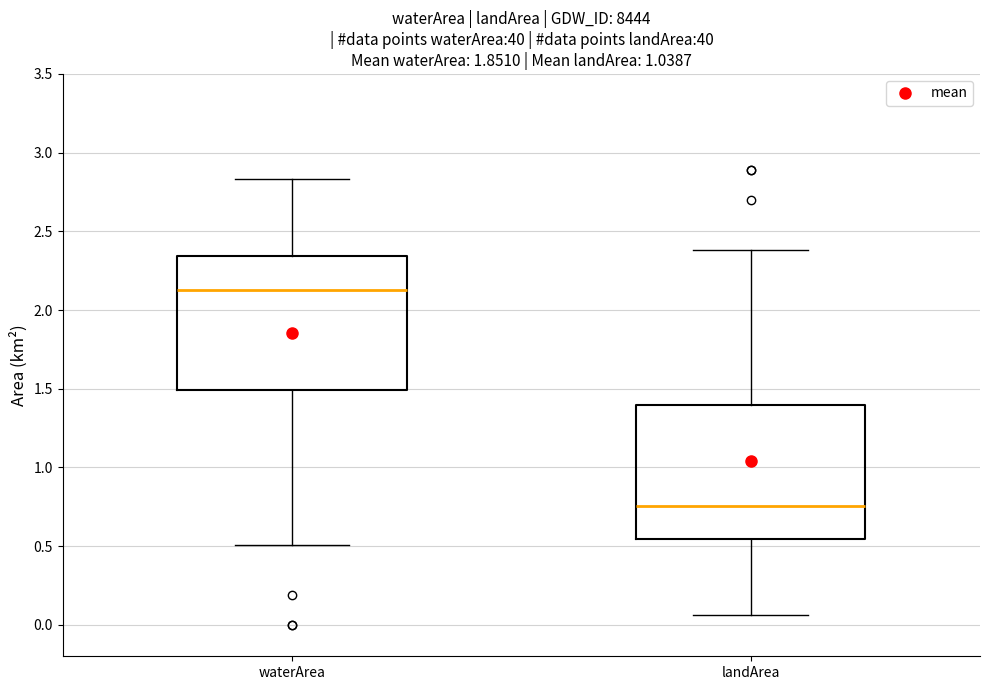

Reading left to right, read every box against the y-axis: the position of its median line, the range the box covers, and the ends of its whiskers. The values are not printed on the chart, so give them approximately, as read against the axis.

waterArea: median 2.15, box 1.50 to 2.35, whiskers 0.50 to 2.85
landArea: median 0.75, box 0.55 to 1.40, whiskers 0.05 to 2.40